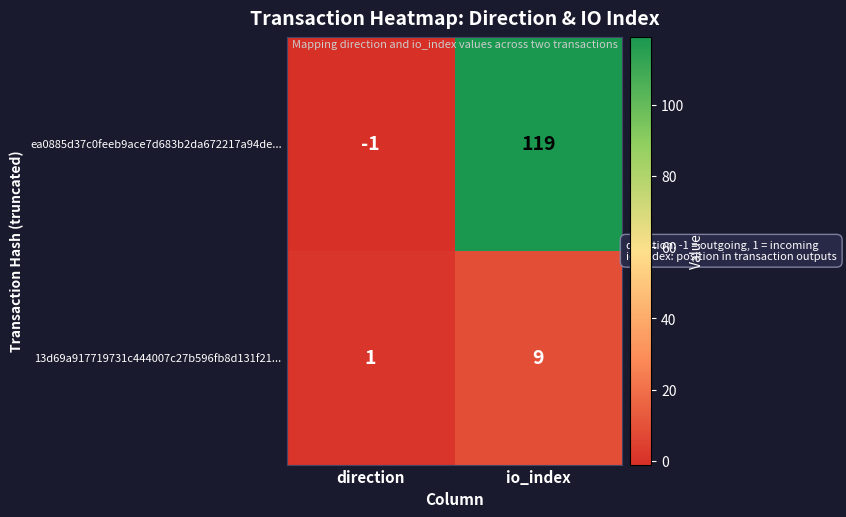

At io_index, list the series in order from smallest to largest.

13d69a917719731c444007c27b596fb8d131f21..., ea0885d37c0feeb9ace7d683b2da672217a94de...